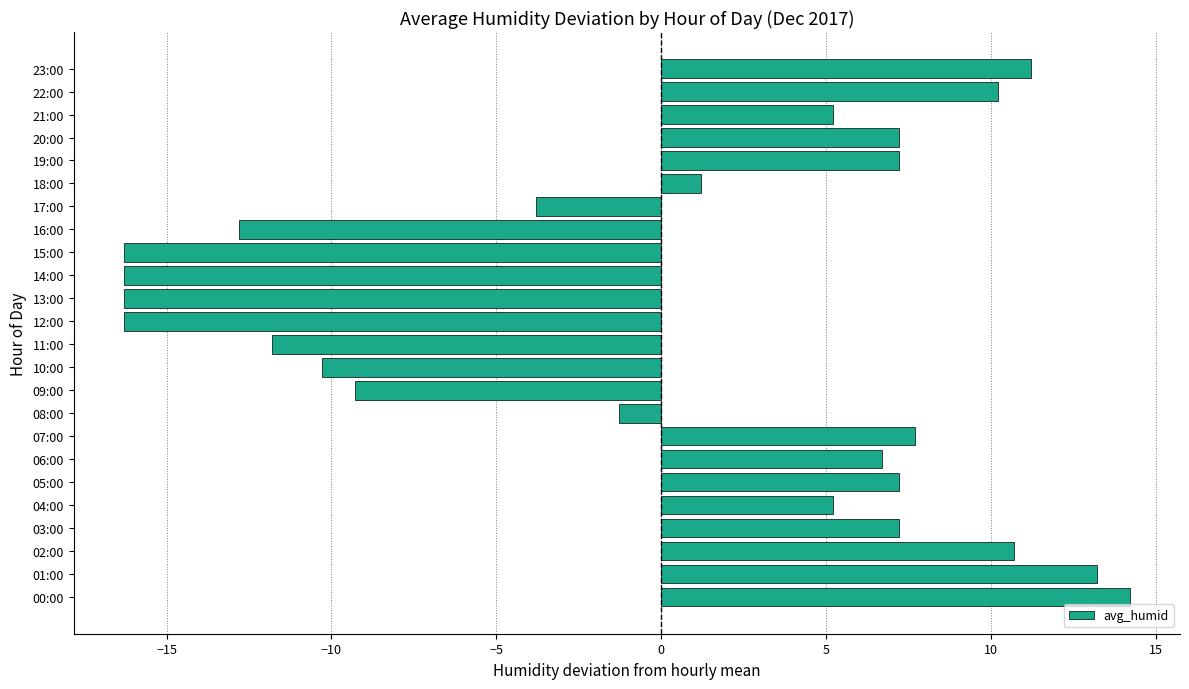

Which category has the highest value across all series?

00:00